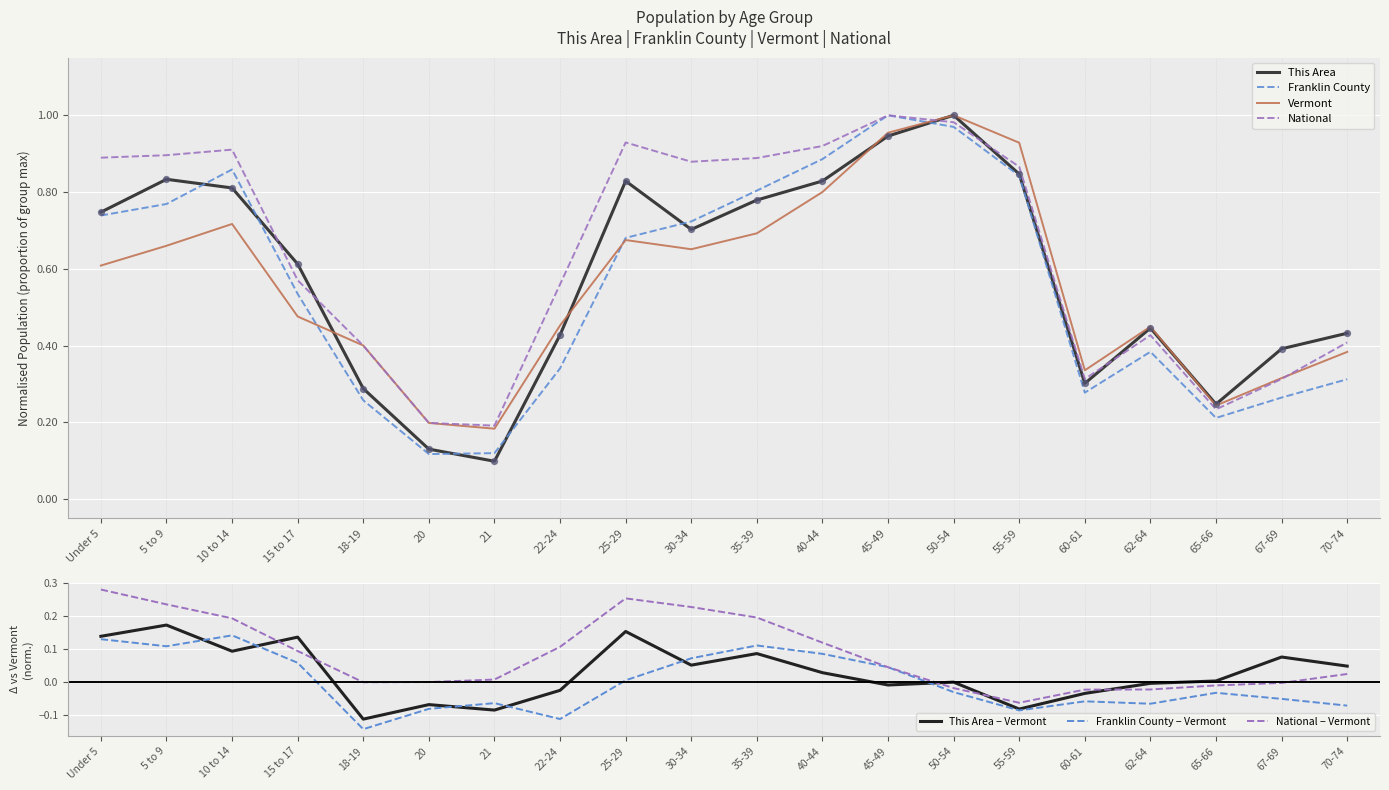

Which series has the largest Y range (max minus min)?

This Area